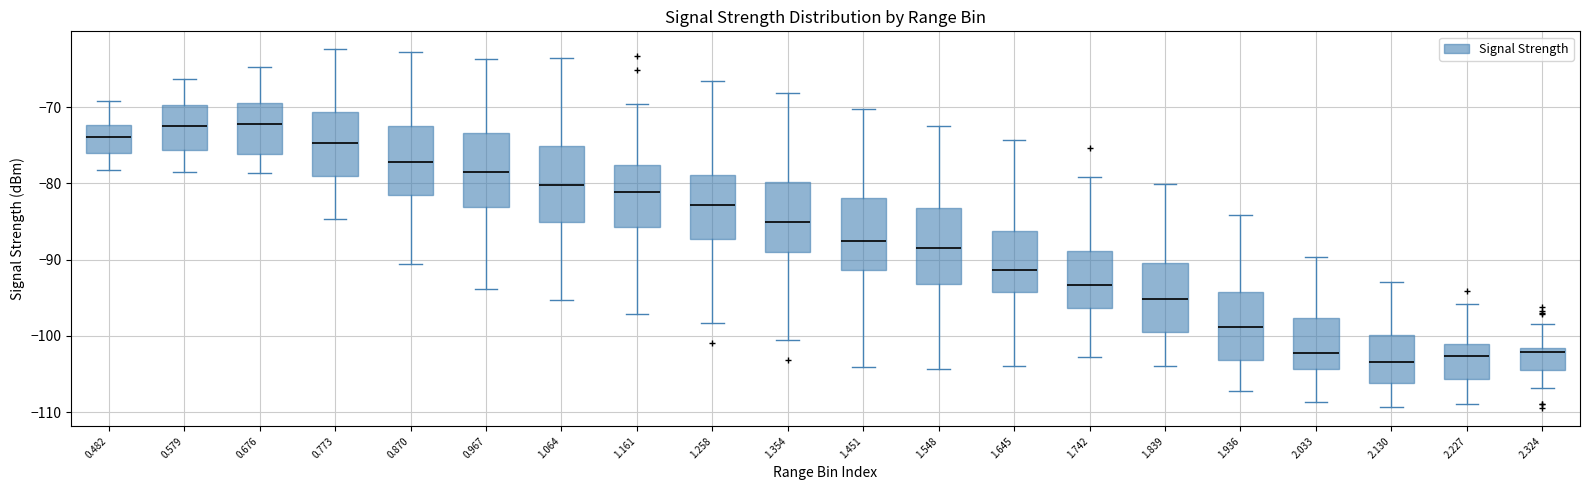

Reading left to right, transcribe this box plot: for each box, give where its median line is, the range the box spans, and where its two whiskers end, as read against the y-axis. The values are not printed on the chart, so give them approximately, as read against the axis.

0.482: median -74, box -76 to -72, whiskers -78 to -69
0.579: median -72, box -76 to -70, whiskers -78 to -66
0.676: median -72, box -76 to -69, whiskers -79 to -65
0.773: median -75, box -79 to -71, whiskers -85 to -62
0.870: median -77, box -82 to -72, whiskers -91 to -63
0.967: median -78, box -83 to -73, whiskers -94 to -64
1.064: median -80, box -85 to -75, whiskers -95 to -63
1.161: median -81, box -86 to -78, whiskers -97 to -70
1.258: median -83, box -87 to -79, whiskers -98 to -67
1.354: median -85, box -89 to -80, whiskers -100 to -68
1.451: median -88, box -91 to -82, whiskers -104 to -70
1.548: median -88, box -93 to -83, whiskers -104 to -72
1.645: median -91, box -94 to -86, whiskers -104 to -74
1.742: median -93, box -96 to -89, whiskers -103 to -79
1.839: median -95, box -100 to -90, whiskers -104 to -80
1.936: median -99, box -103 to -94, whiskers -107 to -84
2.033: median -102, box -104 to -98, whiskers -109 to -90
2.130: median -103, box -106 to -100, whiskers -109 to -93
2.227: median -103, box -106 to -101, whiskers -109 to -96
2.324: median -102 (just below the box's upper edge), box -105 to -102, whiskers -107 to -98